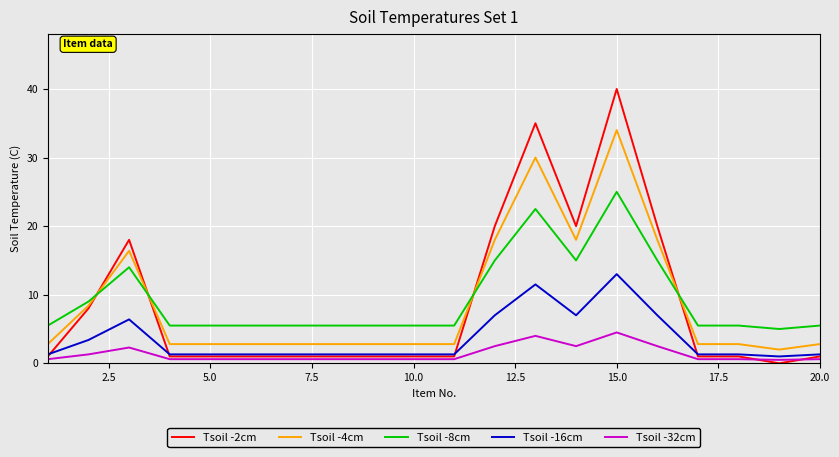

How many positive values does the Tsoil -2cm series have?

19